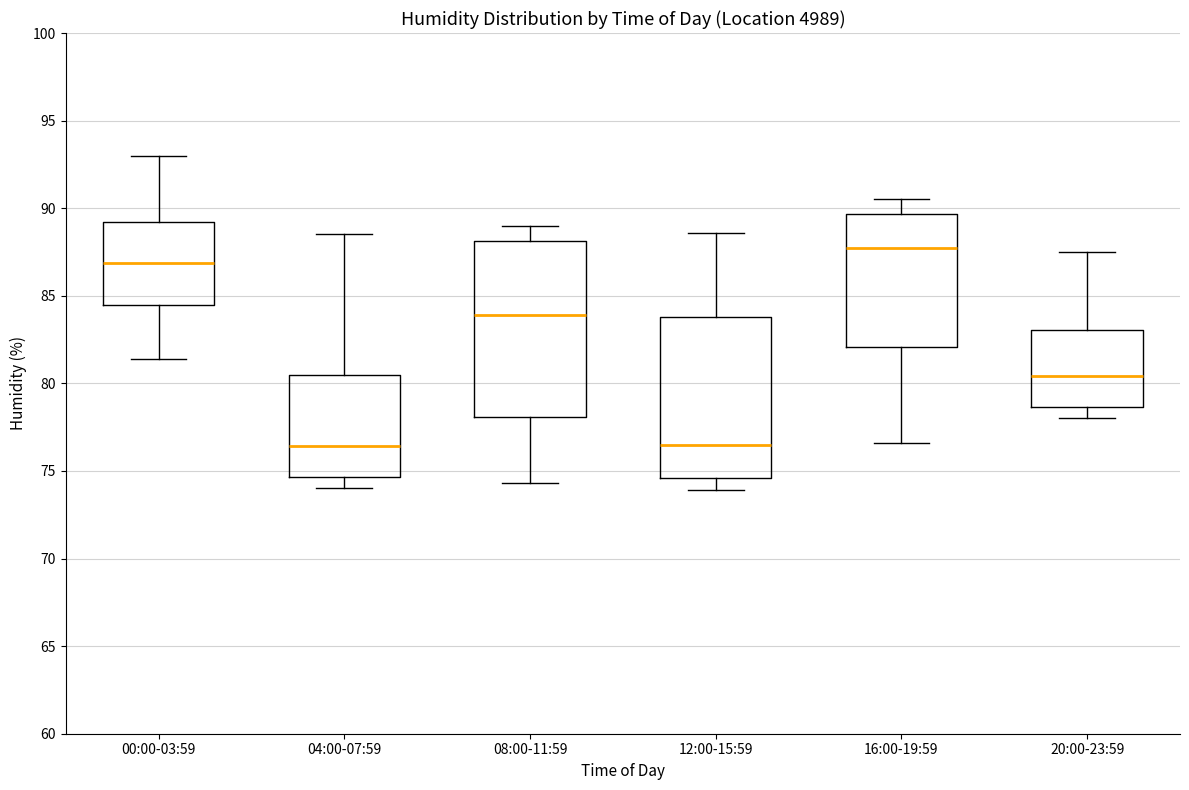

Where does the upper whisker of the box for 08:00-11:59 end on the y-axis? The values are not printed on the chart, so give them approximately, as read against the axis.

89.0